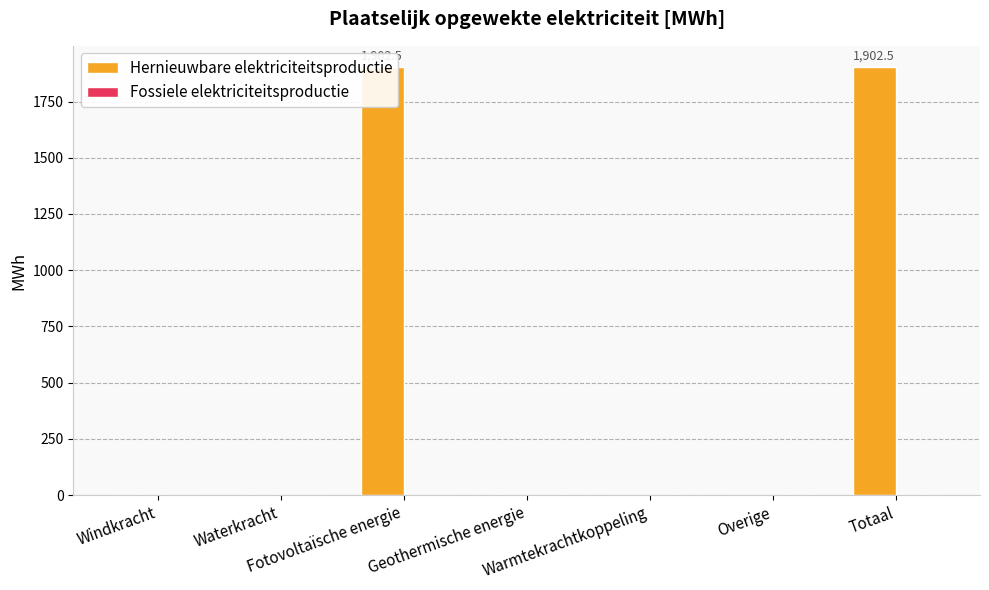

What position from the right is Totaal?

1